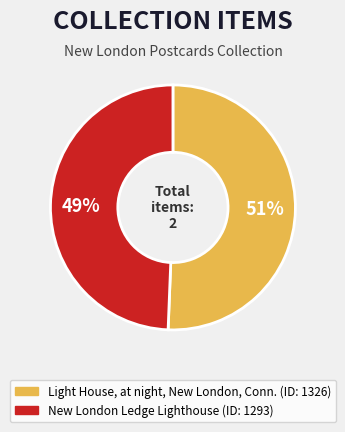

What is the smallest slice in the pie chart?

New London Ledge Lighthouse